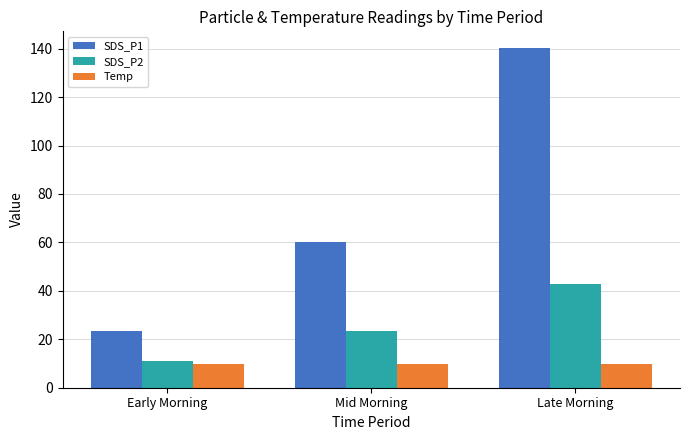

The SDS_P1 series shows 60.0 at Mid Morning. True or false?

True